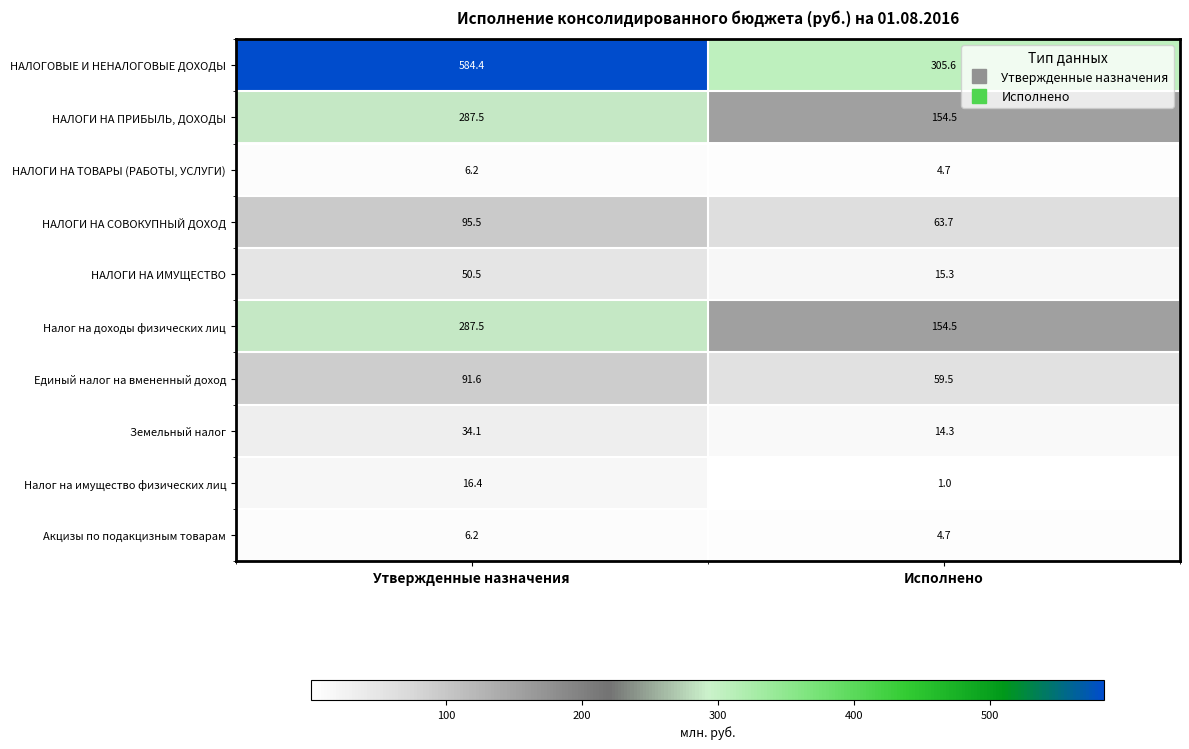

What is the approximate value of Налог на имущество физических лиц at Утвержденные назначения?

16.4